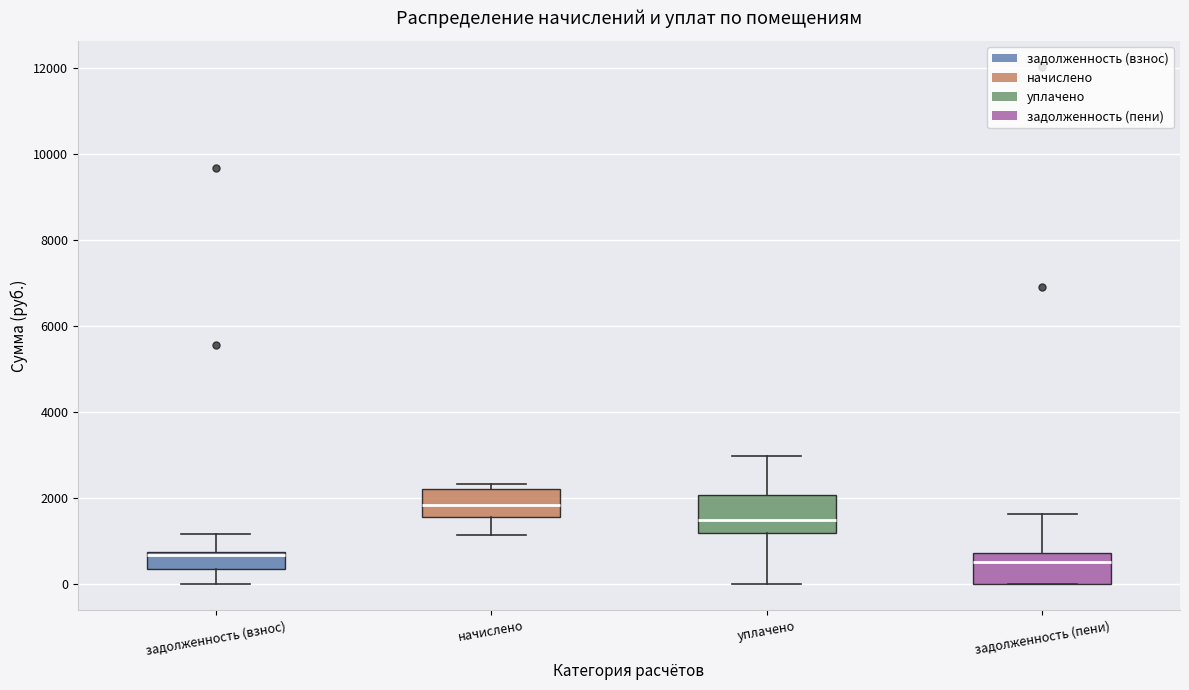

Reading left to right, transcribe this box plot: for each box, give where its median line is, the range the box spans, and where its two whiskers end, as read against the y-axis. The values are not printed on the chart, so give them approximately, as read against the axis.

задолженность (взнос): median 600, box 400 to 800, whiskers 0 to 1200
начислено: median 1800, box 1600 to 2200, whiskers 1200 to 2400
уплачено: median 1400, box 1200 to 2000, whiskers 0 to 3000
задолженность (пени): median 600, box 0 to 800, whiskers 0 to 1600